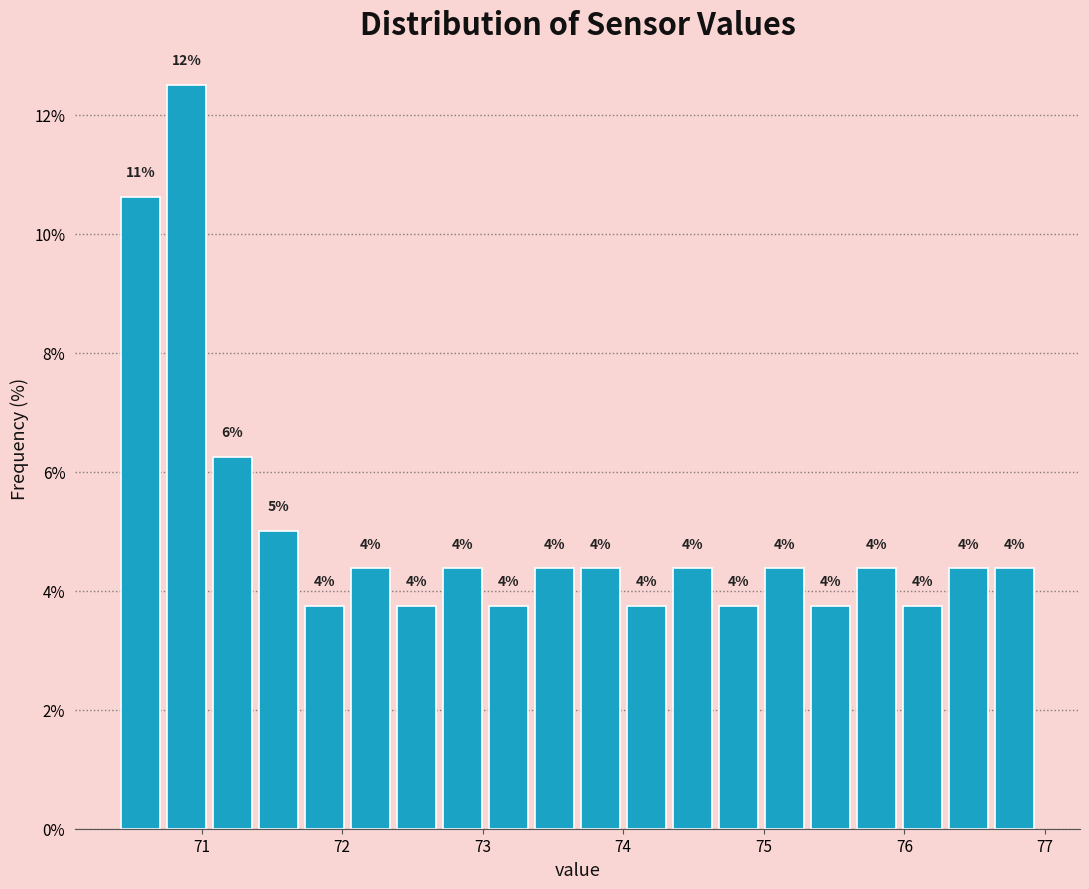

Read against the x-axis, roughly where is the centre of the tallest bar?

70.9